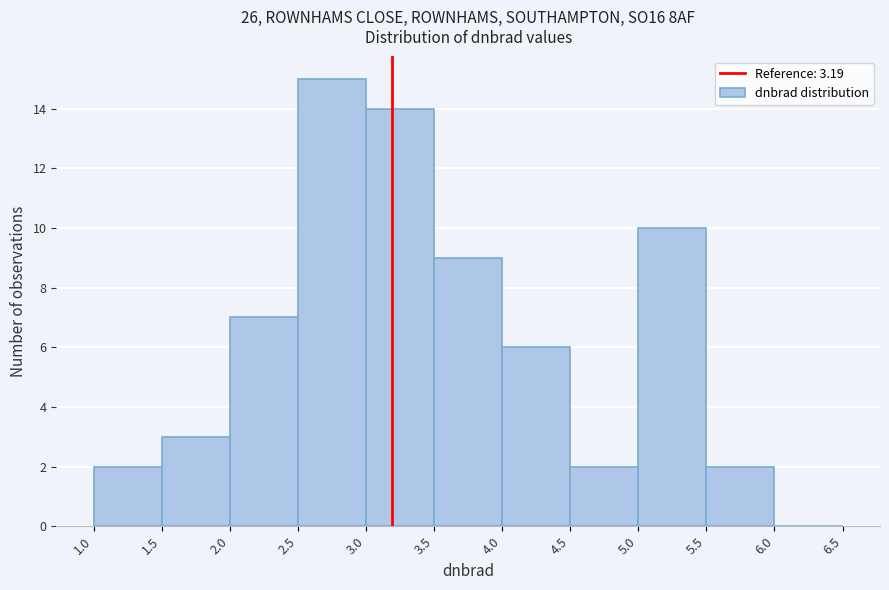

How tall is the bar that spans 5.5 to 6.0 on the x-axis? The values are not printed on the chart, so give them approximately, as read against the axis.

2